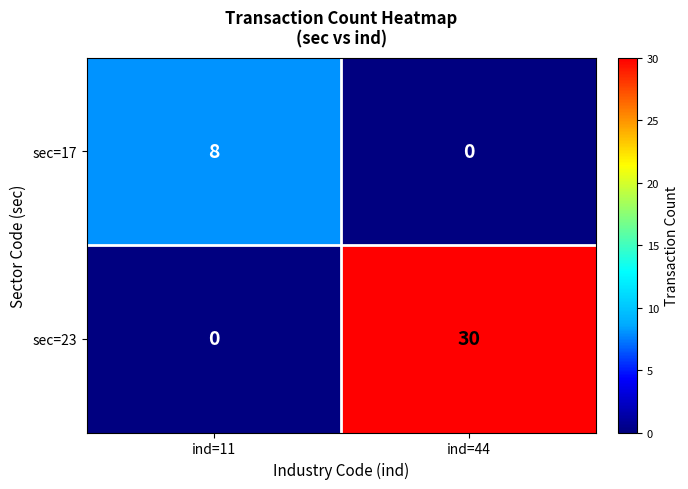

List the series in order of their overall mean, lowest first.

sec=17, sec=23